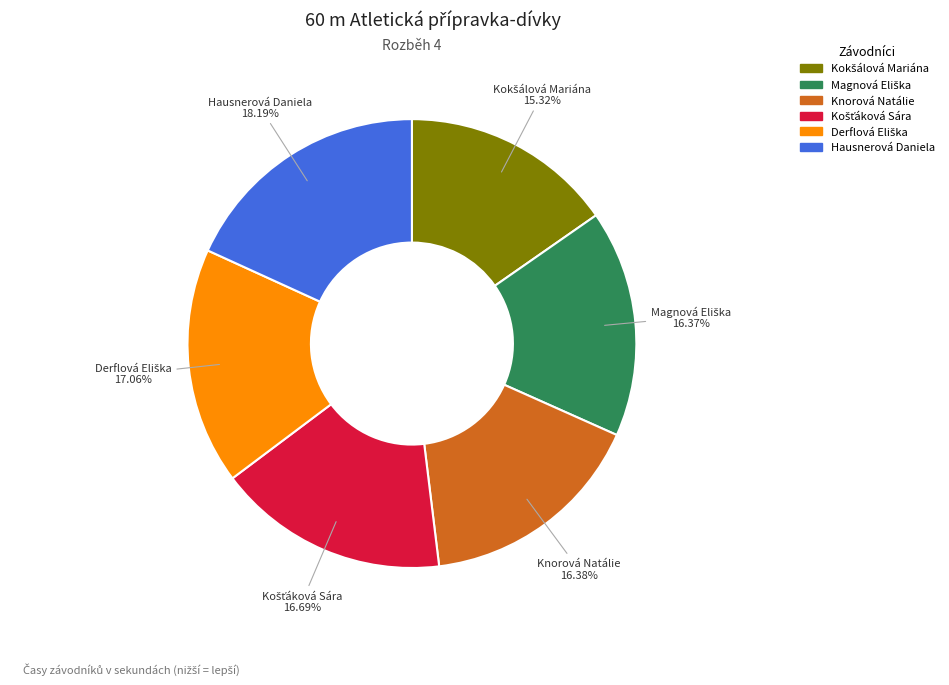

Does any single category account for the majority?

No